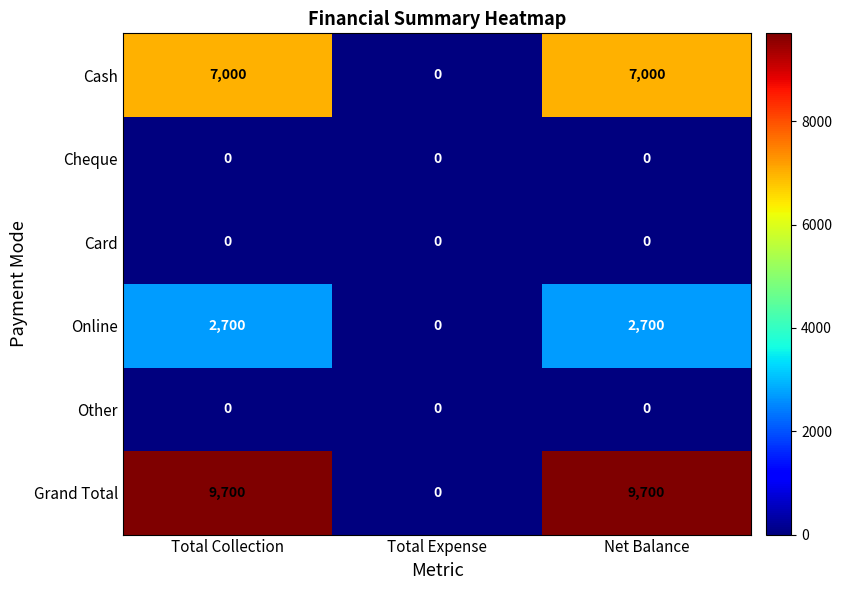

Reading right to left, transcribe all the data shown in this chart.

Cash: 7000	0	7000
Cheque: 0	0	0
Card: 0	0	0
Online: 2700	0	2700
Other: 0	0	0
Grand Total: 9700	0	9700